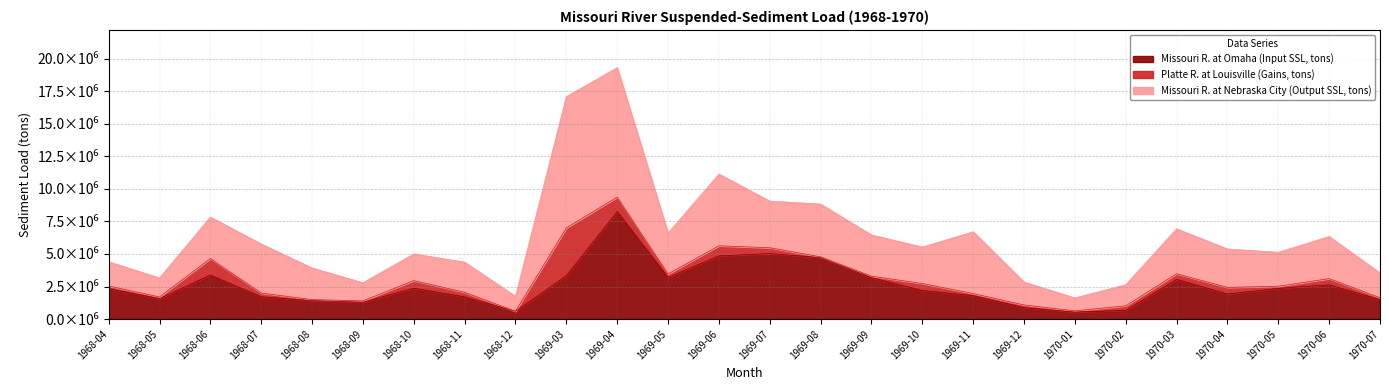

What is the approximate value of Missouri R. at Omaha (Input SSL, tons) at 1969-08?

4721300